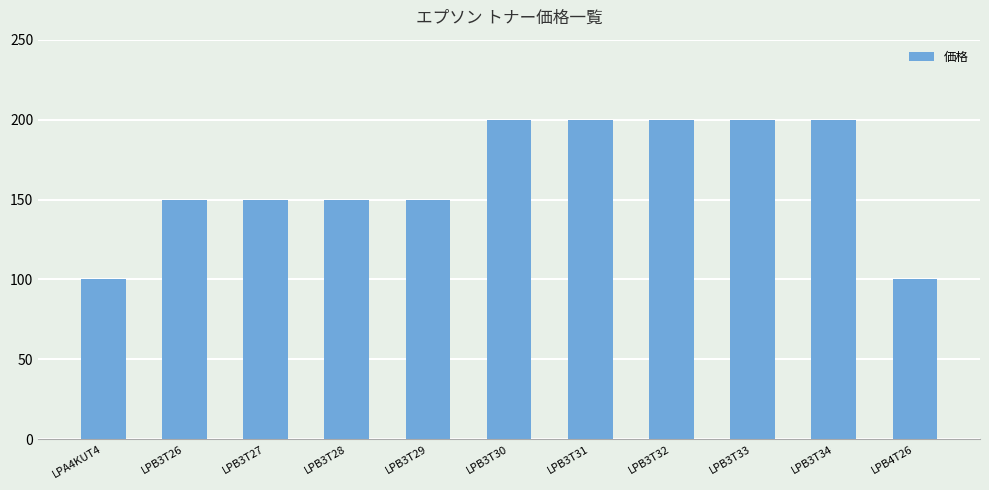

Are the bars horizontal?

No